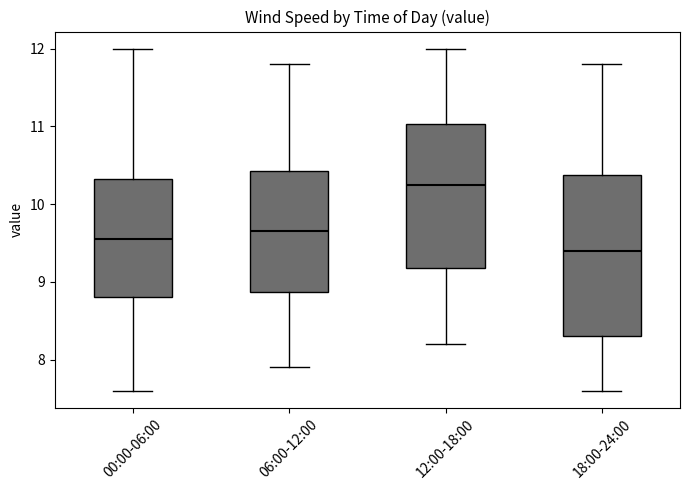

Which box has the lowest median line?

18:00-24:00